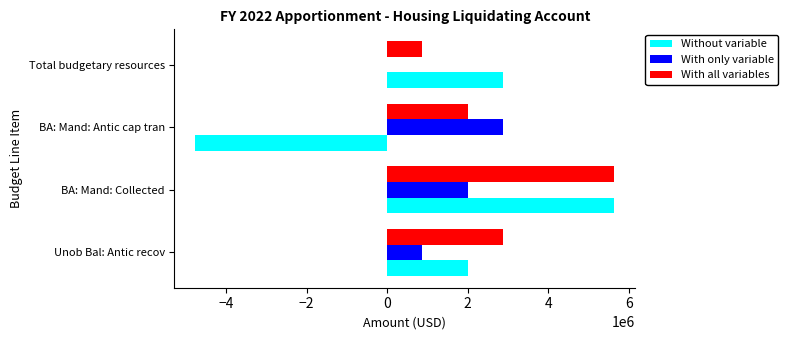

What is the highest value of the With only variable series?

2872566